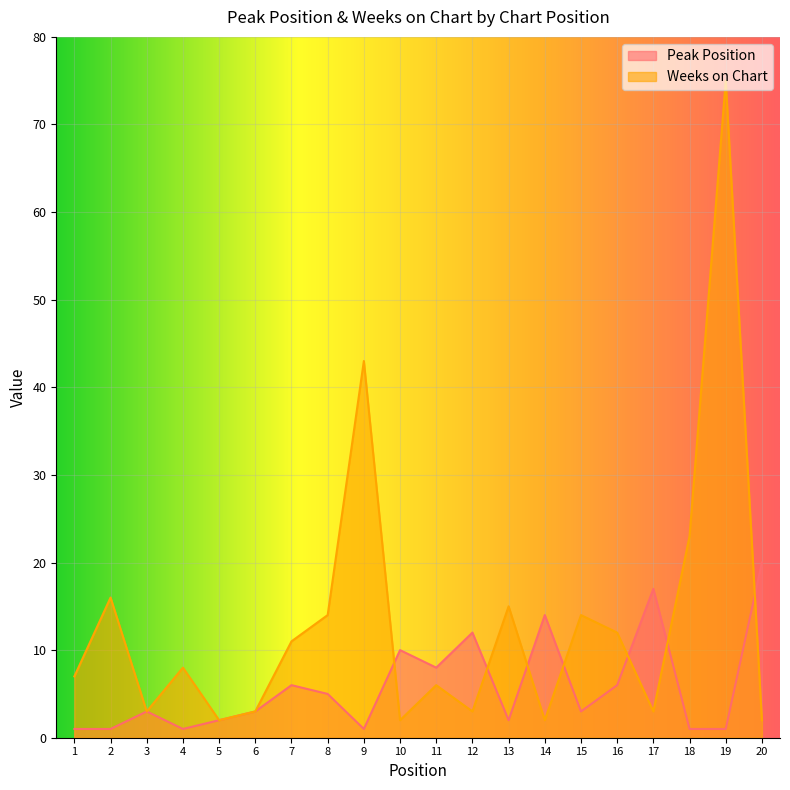

Which series has the largest range (max minus min)?

Weeks on Chart